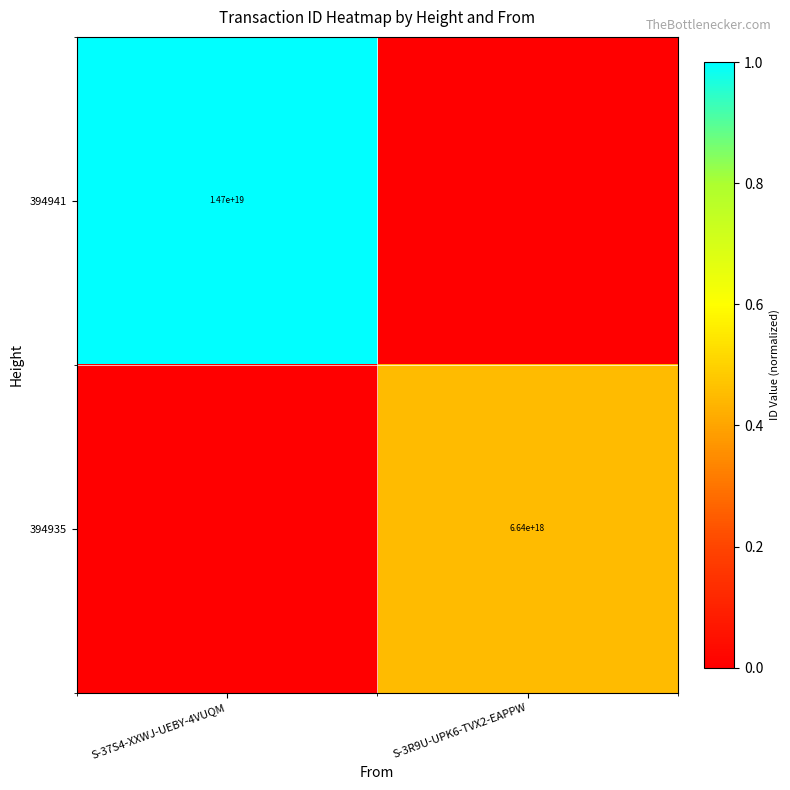

The 394941 series shows 14700000000000000000 at S-37S4-XXWJ-UEBY-4VUQM. True or false?

True